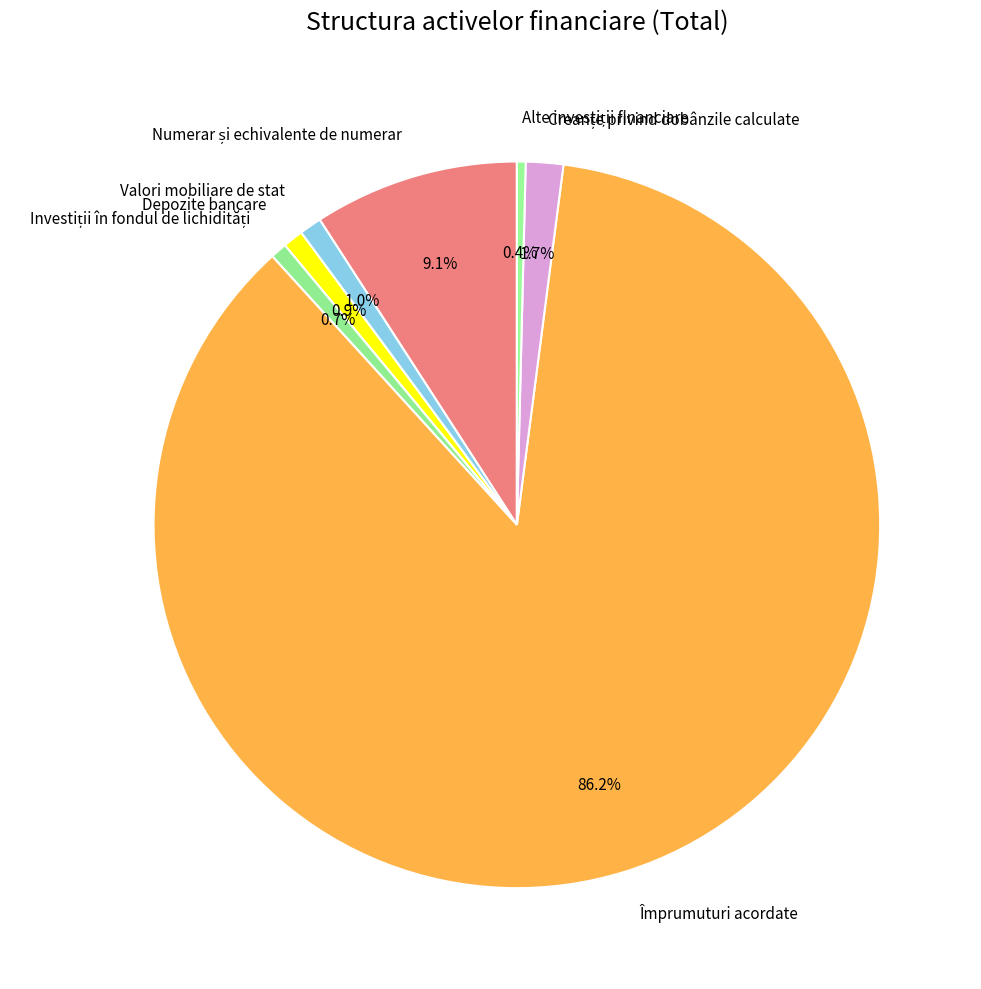

Does Valori mobiliare de stat represent more than half of the total?

No